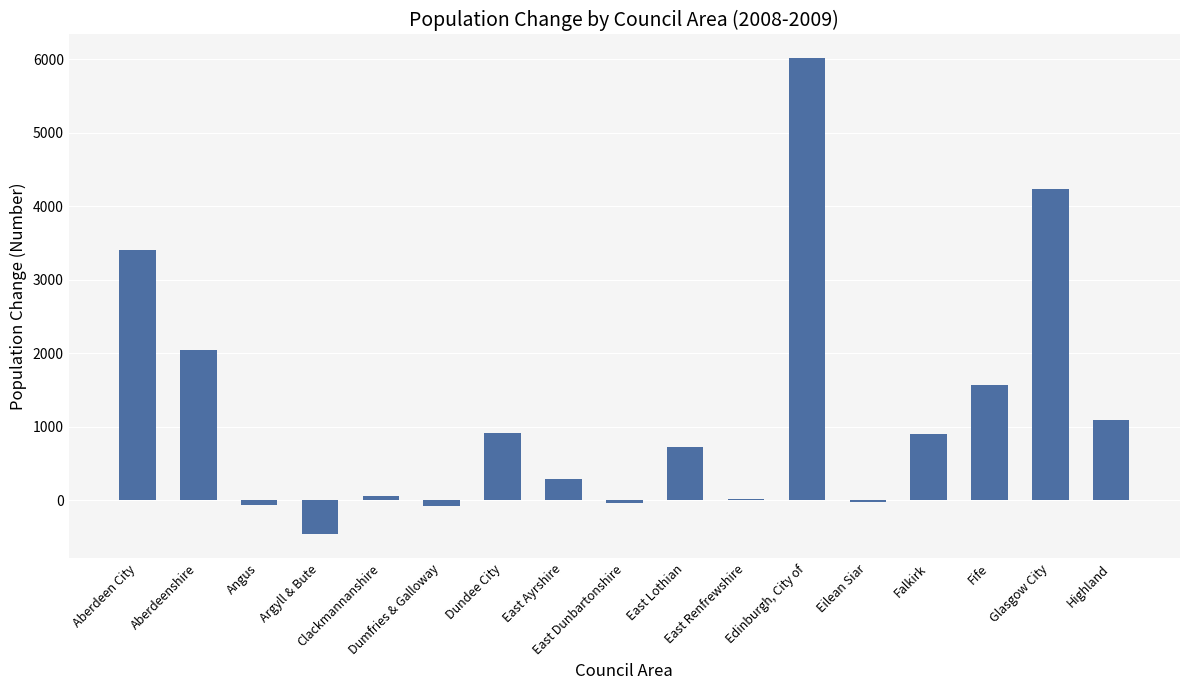

Are the bars grouped side by side (vs. stacked)?

No